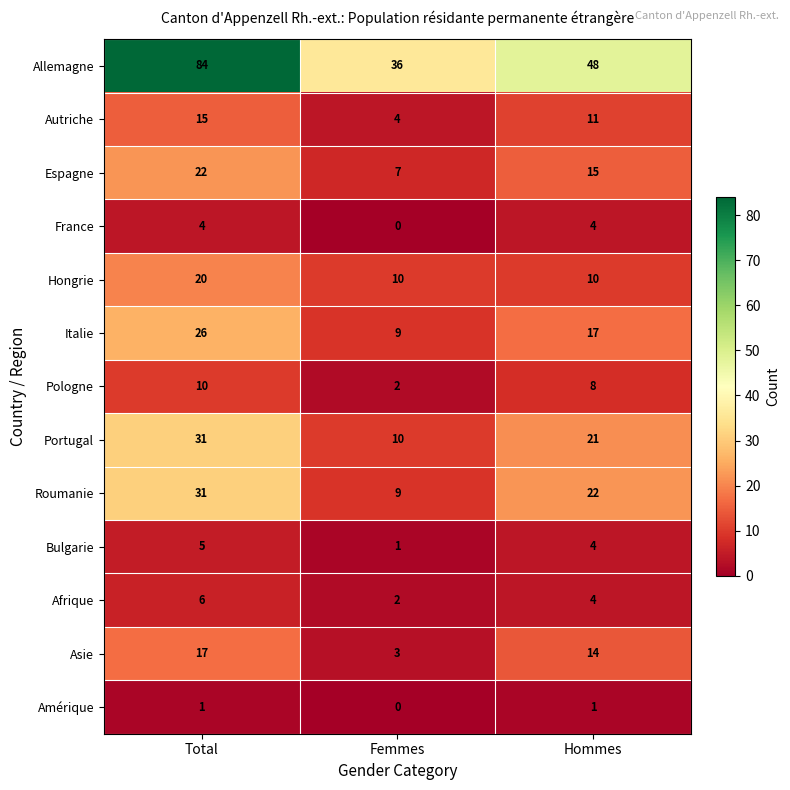

At how many categories does at least one series exceed 23?

3